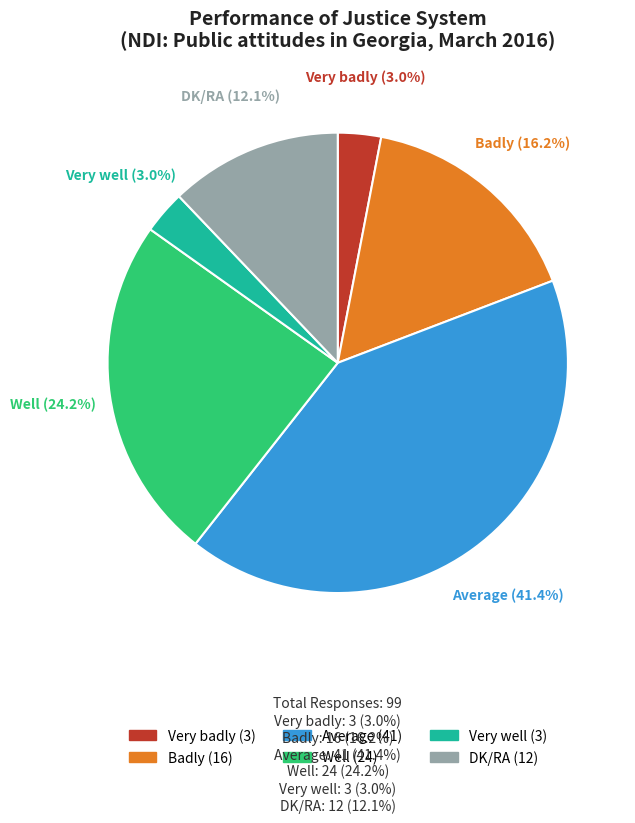

To the nearest percent, what is the average slice percentage?

17%